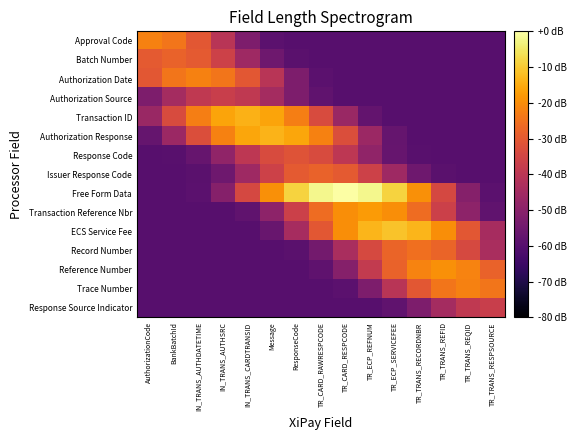

Which has a higher value, IN_TRANS_AUTHDATETIME or TR_TRANS_REQID?

IN_TRANS_AUTHDATETIME